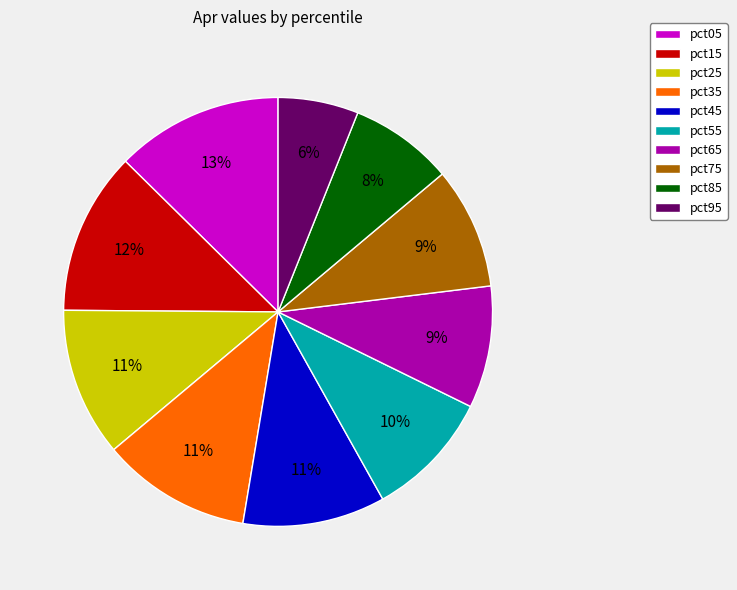

What is the ratio of the value at pct25 to the value at pct85?

1.4